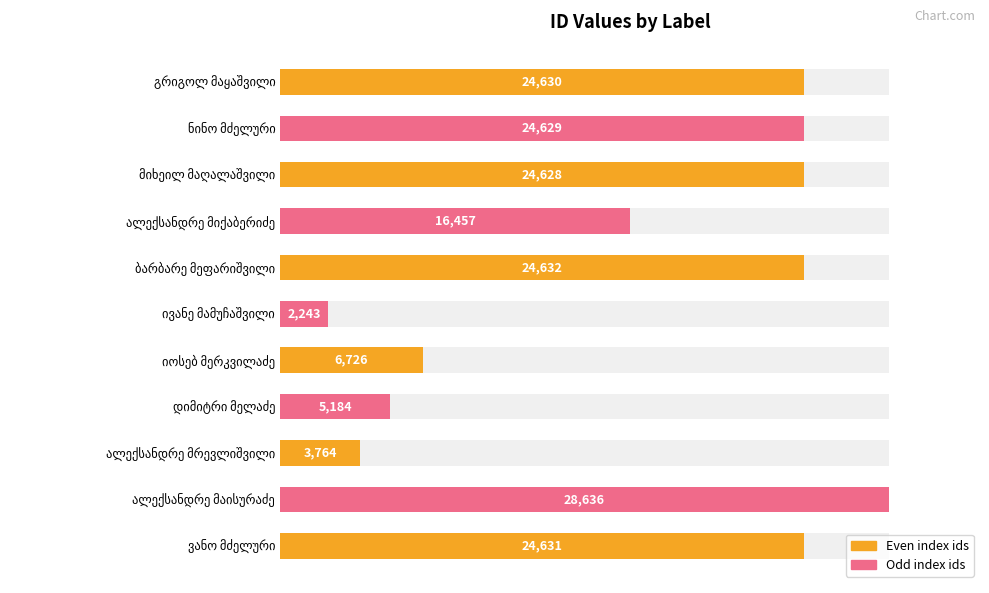

What is the change in value from მიხეილ მაღალაშვილი to ბარბარე მეფარიშვილი?

+4